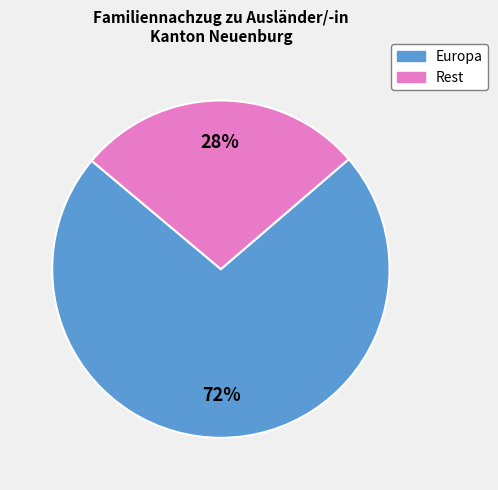

To the nearest percent, what portion does Europa represent?

72%